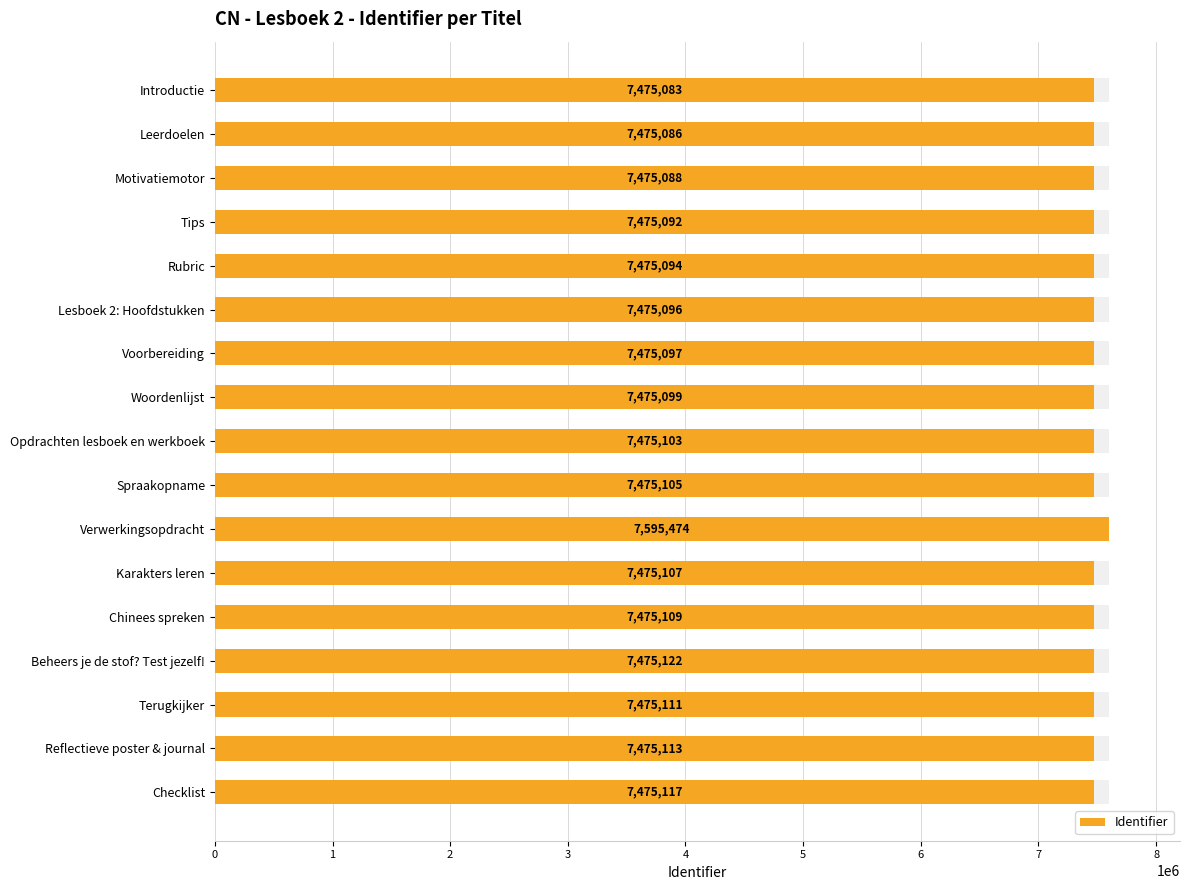

The chart shows a value of 7475092 at Tips. True or false?

True